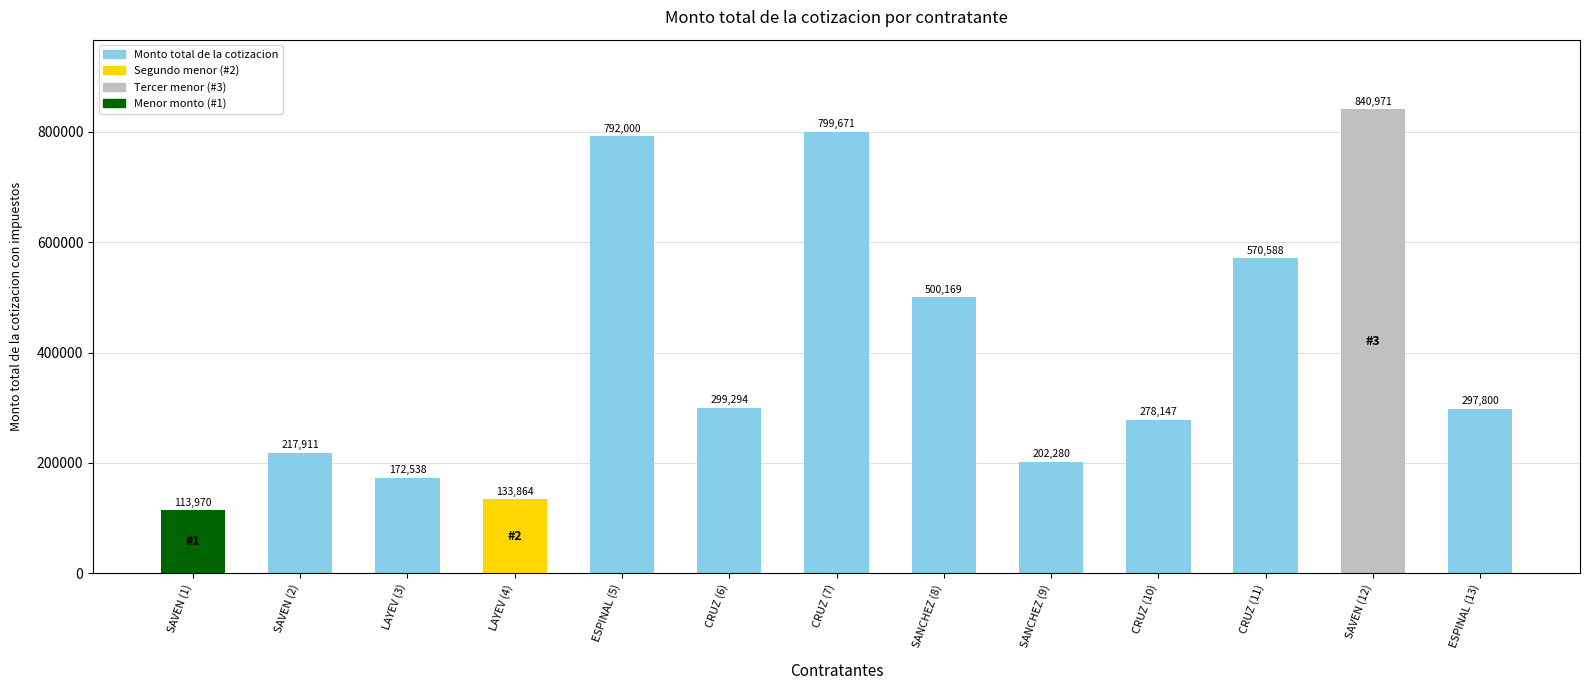

What is the label of the 10th bar from the right?

LAYEV (4)